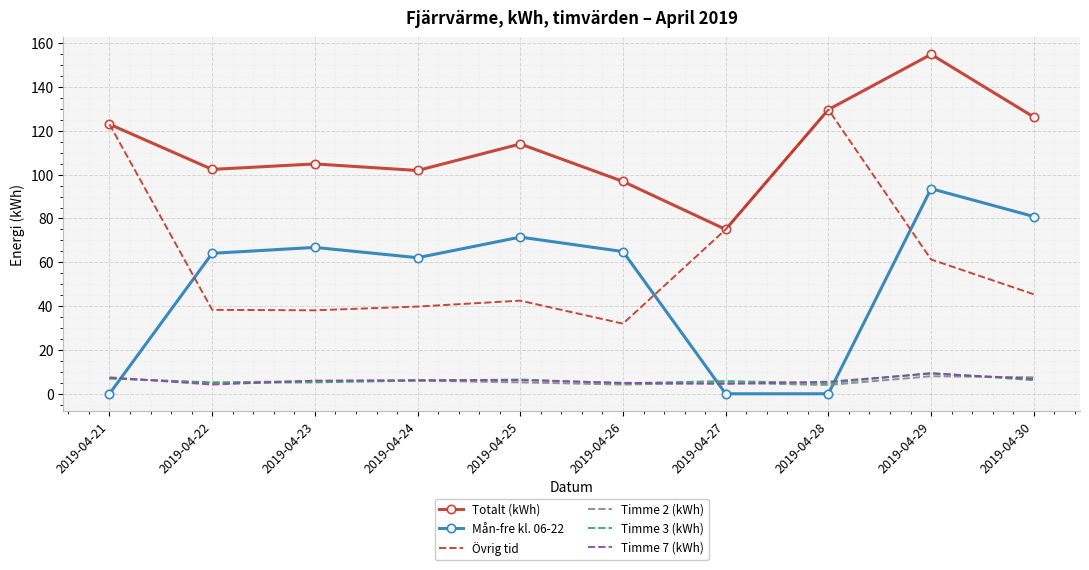

What is the maximum value for Totalt (kWh)?

154.9